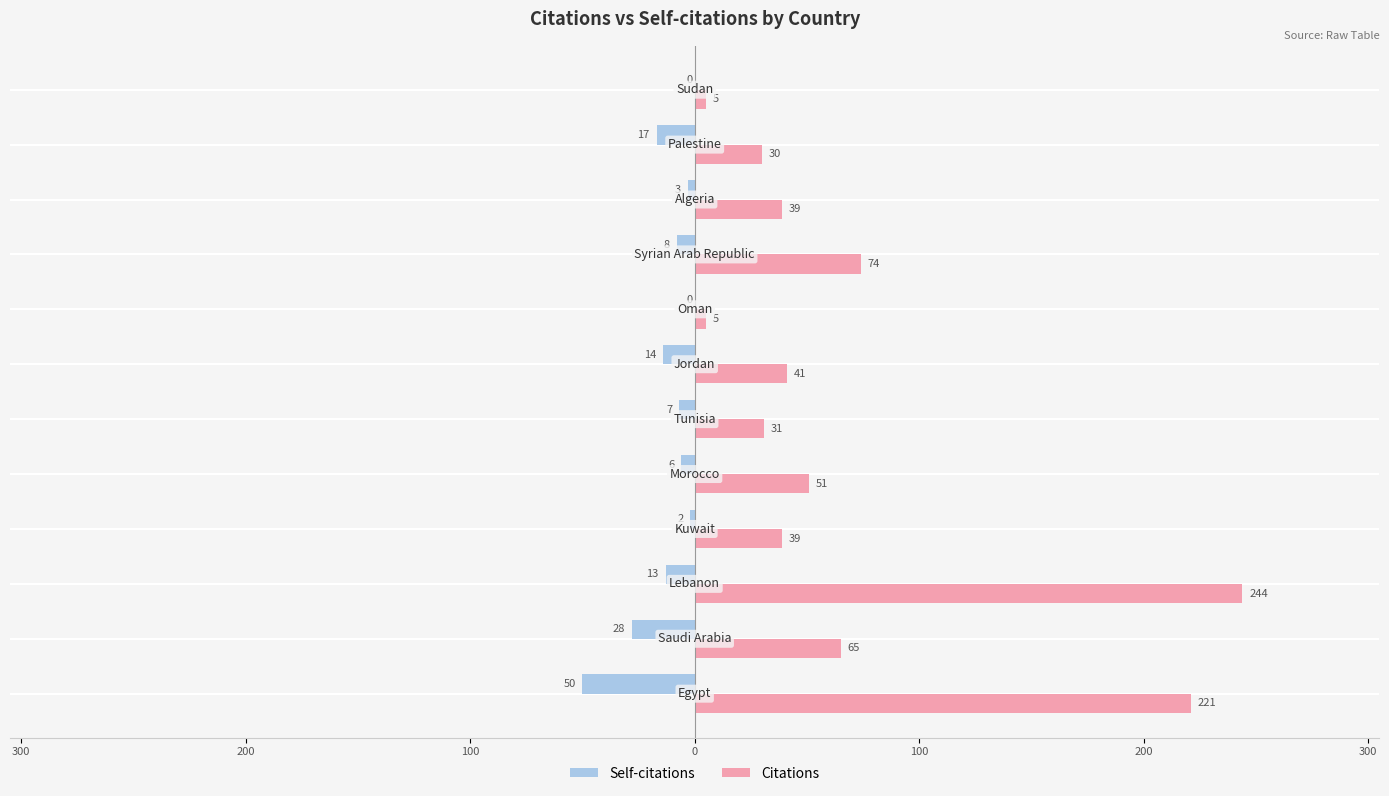

What are all the series names shown in the legend?

Self-citations, Citations